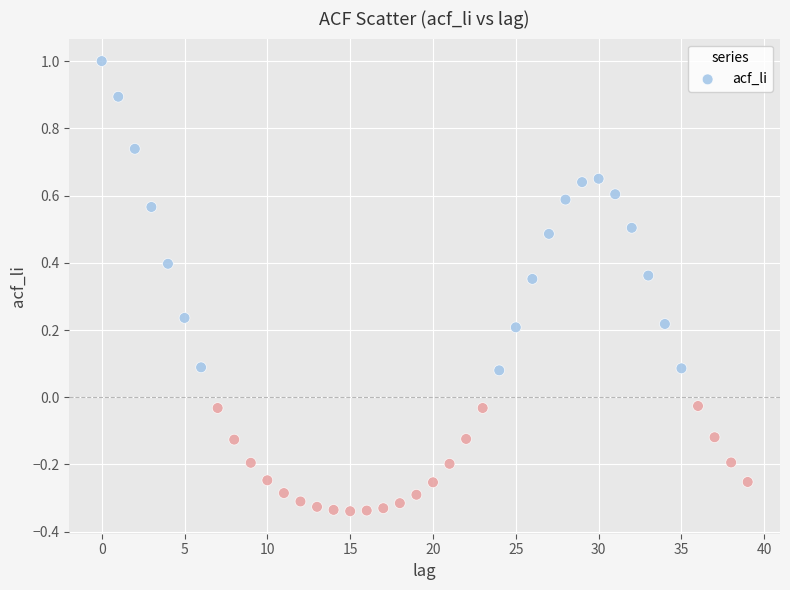

What is the range of Y values (max minus min)?

1.3